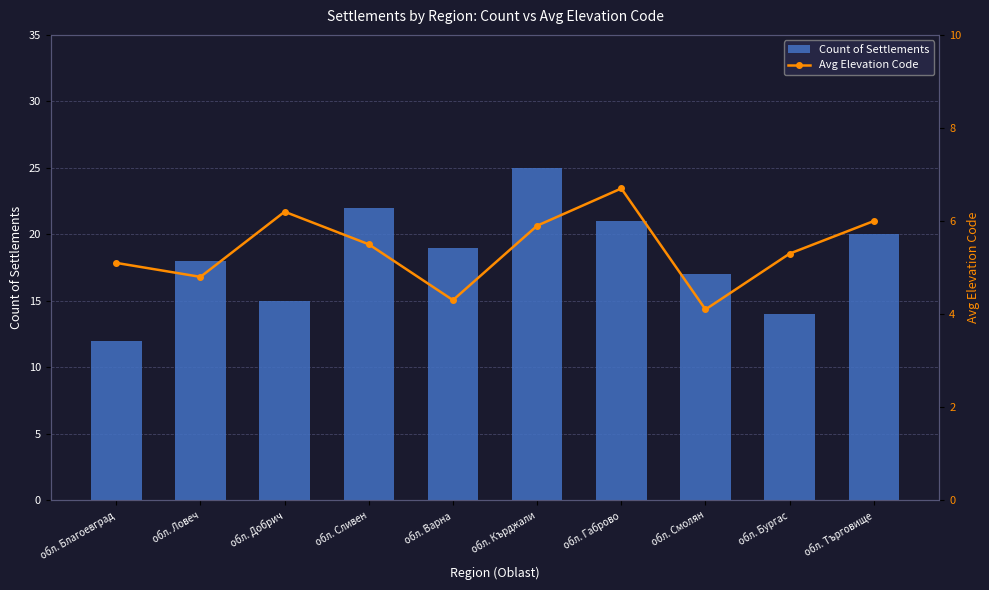

Which has a higher value, обл. Добрич or обл. Благоевград?

обл. Добрич